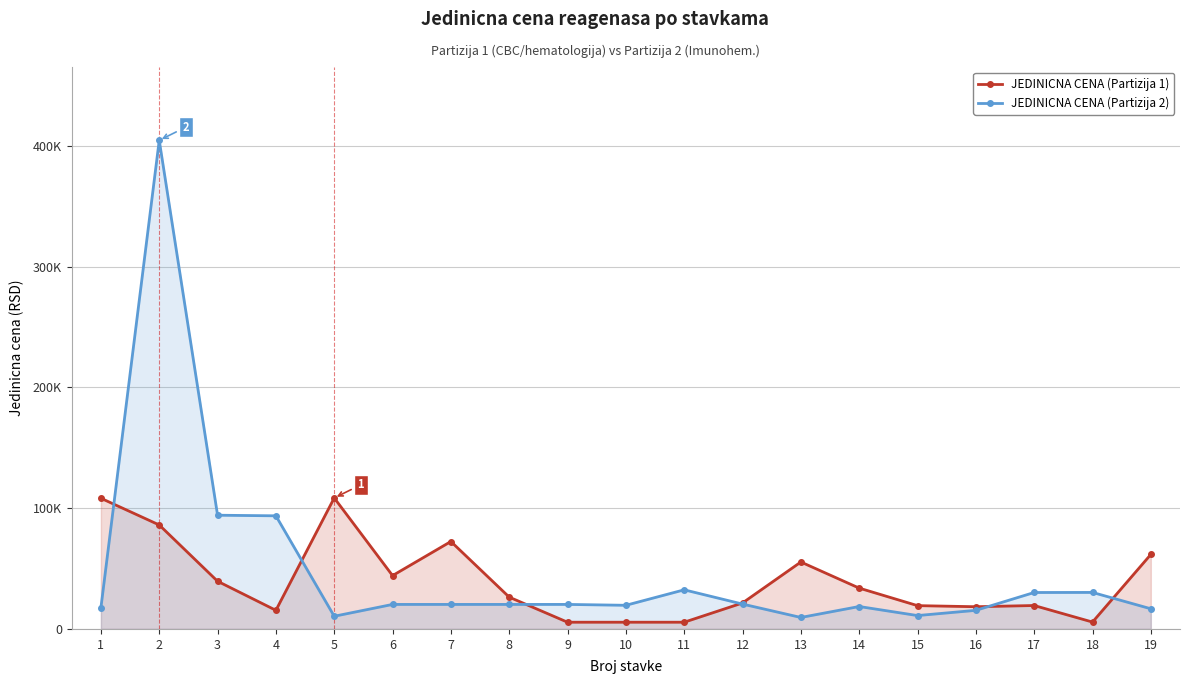

What is the value of the JEDINICNA CENA (Partizija 2) point at the 16th from the left?

15408